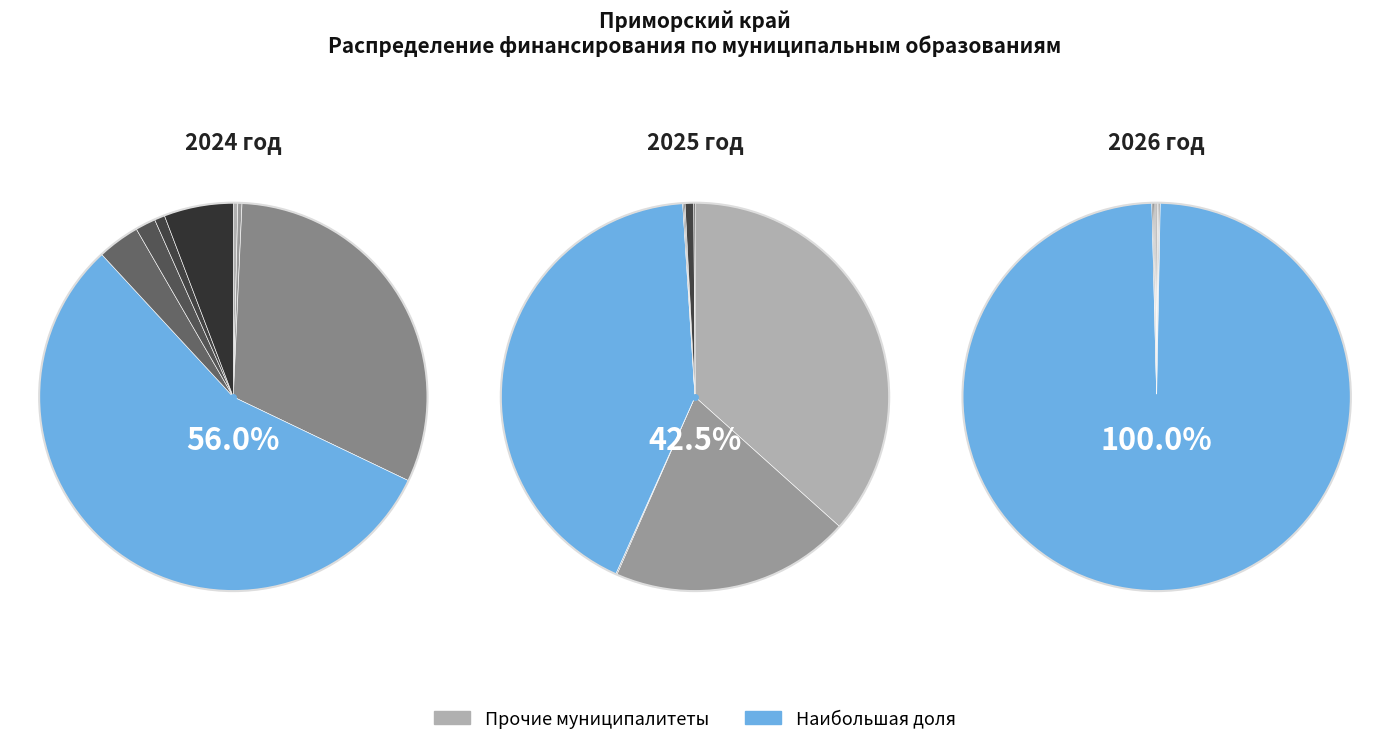

The values_2026 slice represents 14% of the pie. True or false?

False